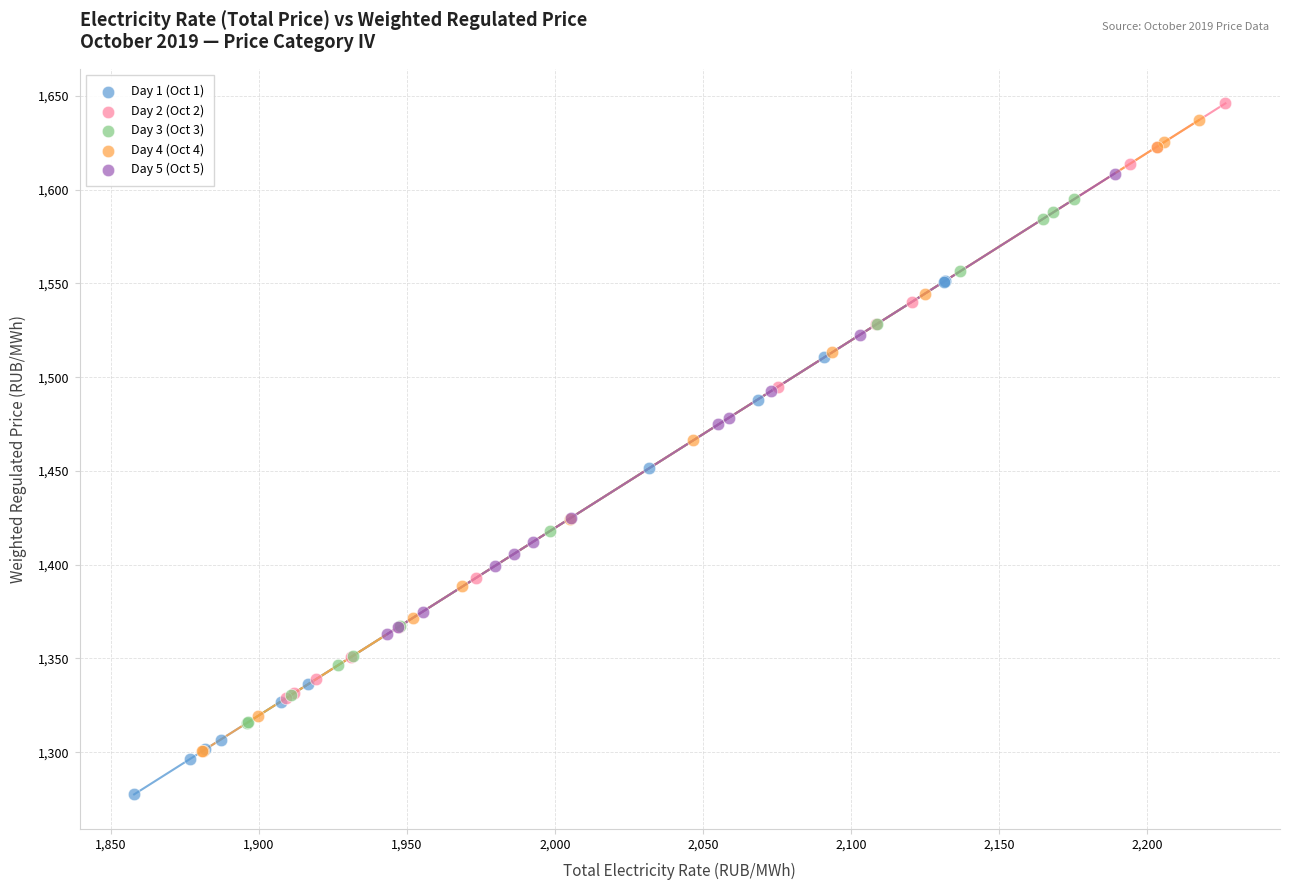

What are all the series names shown in the legend?

Day 1 (Oct 1), Day 2 (Oct 2), Day 3 (Oct 3), Day 4 (Oct 4), Day 5 (Oct 5)